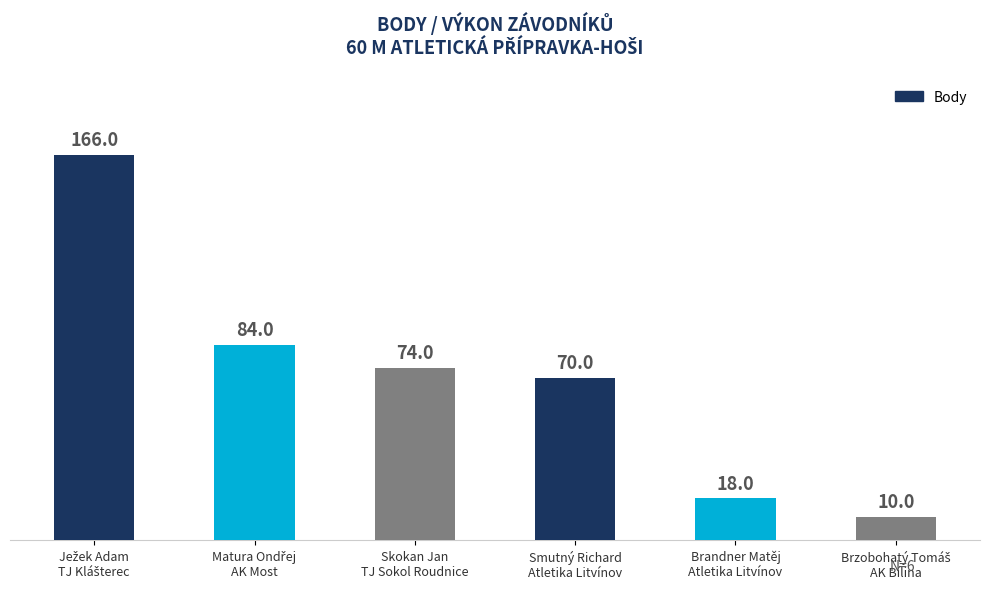

What is the difference between the maximum and minimum values?

156